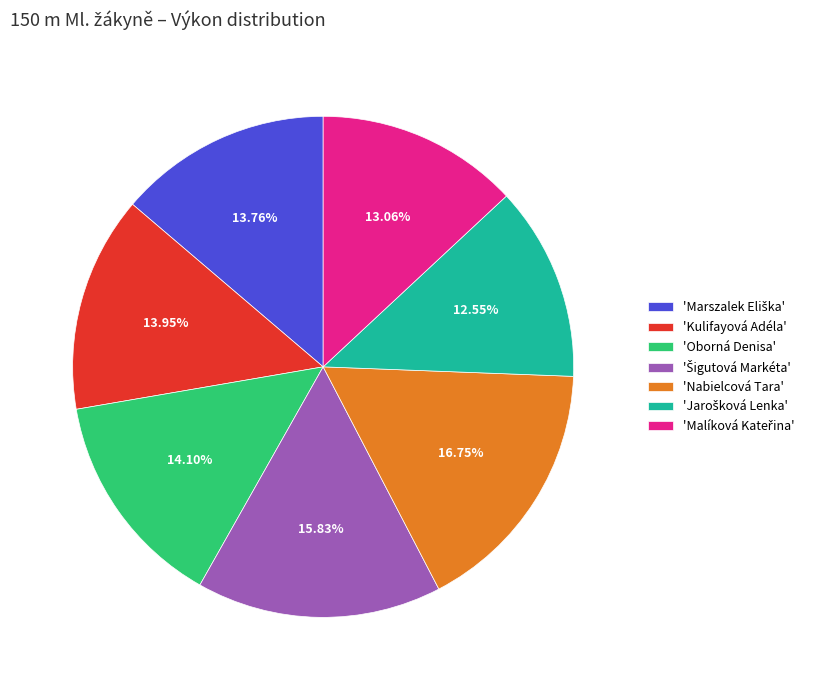

Is there any slice that represents more than half of the pie?

No